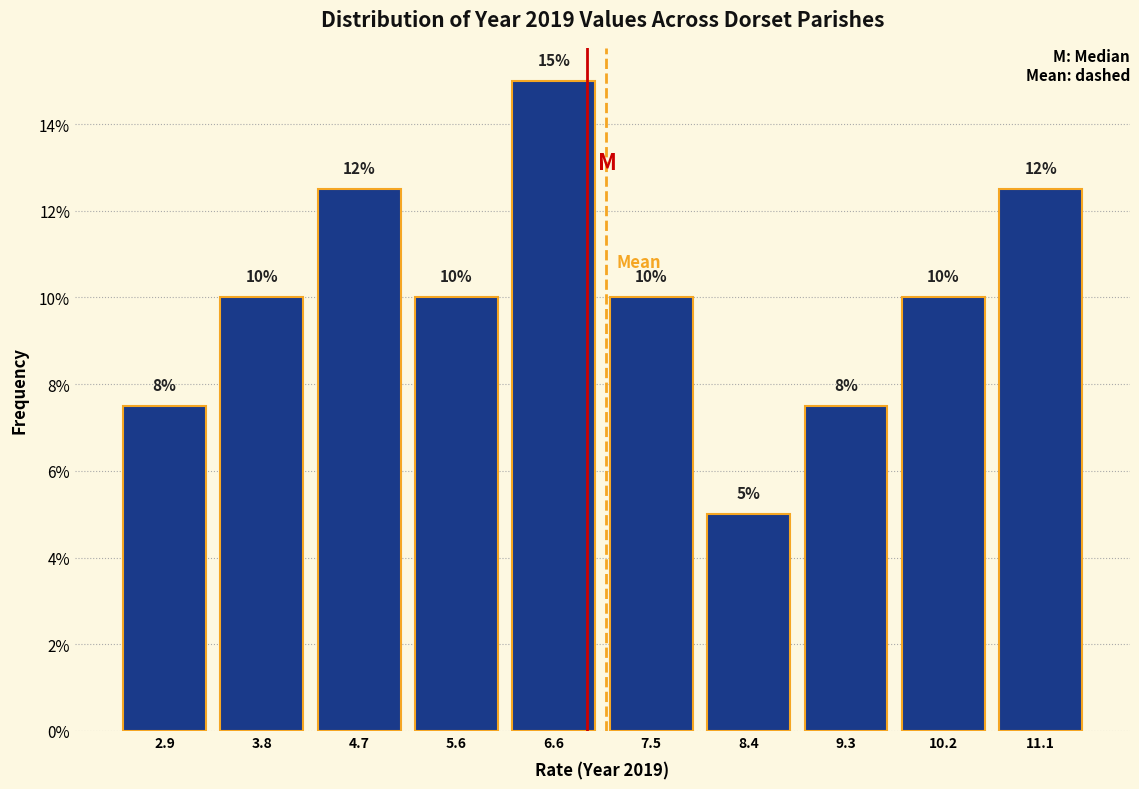

Over which range of the x-axis is the bar tallest?

6.1 to 7.0